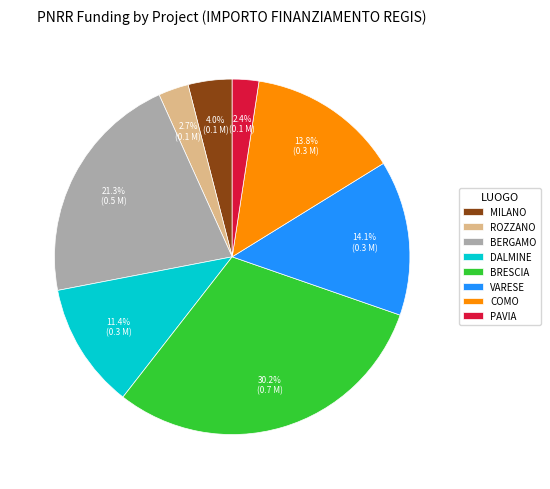

Which has a higher value, ROZZANO or BERGAMO?

BERGAMO